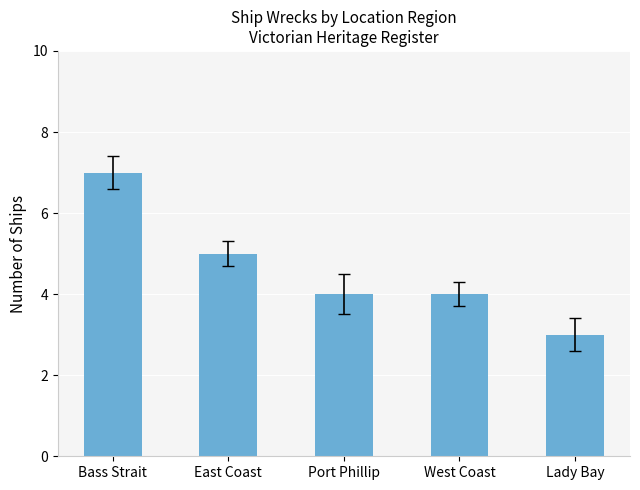

At which category does the chart reach its peak across all series?

Bass Strait